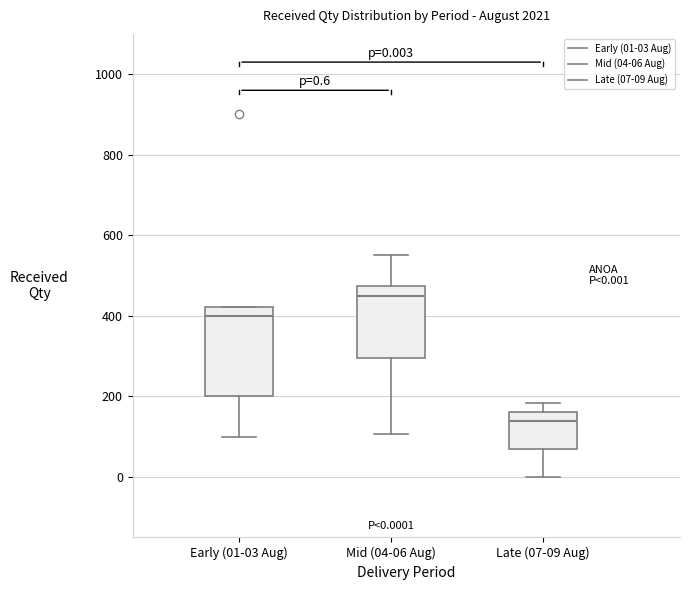

Which box is the tallest, from its lower edge to its upper edge?

Early (01-03 Aug)